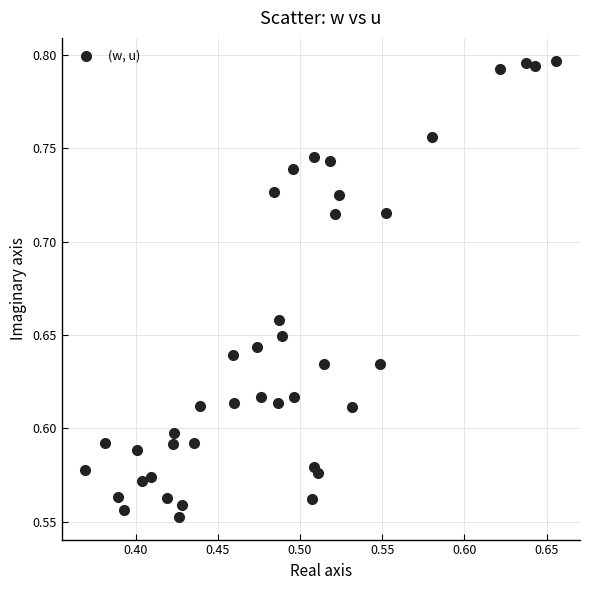

What is the range of X values (max minus min)?

0.3